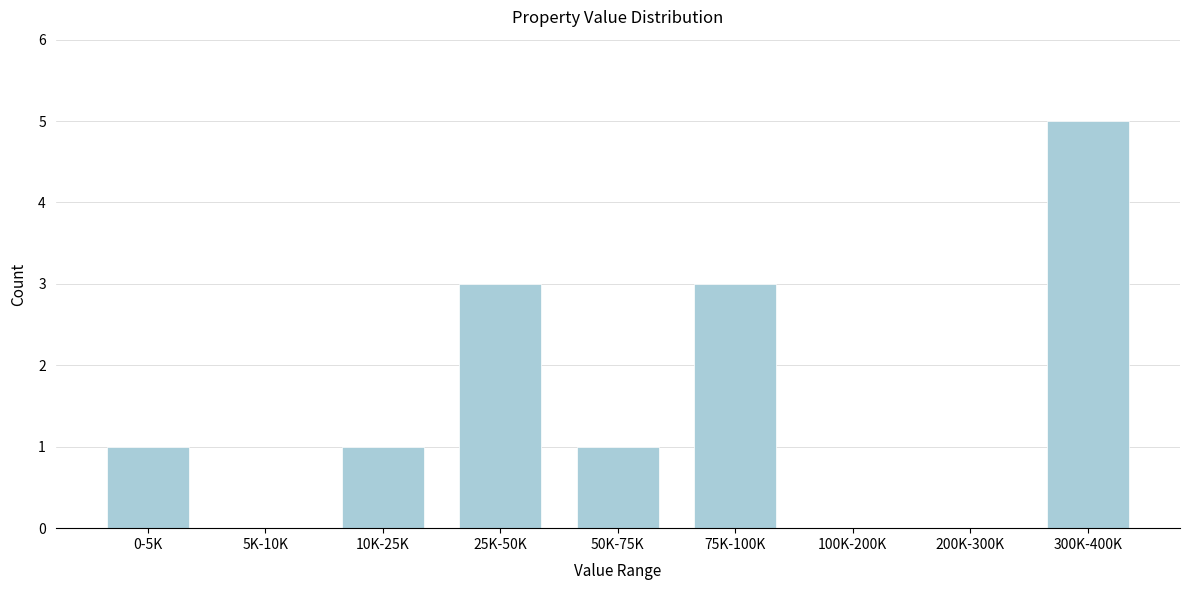

Reading left to right, what are all the values shown in this chart?

0-5K=1	5K-10K=0	10K-25K=1	25K-50K=3	50K-75K=1	75K-100K=3	100K-200K=0	200K-300K=0	300K-400K=5